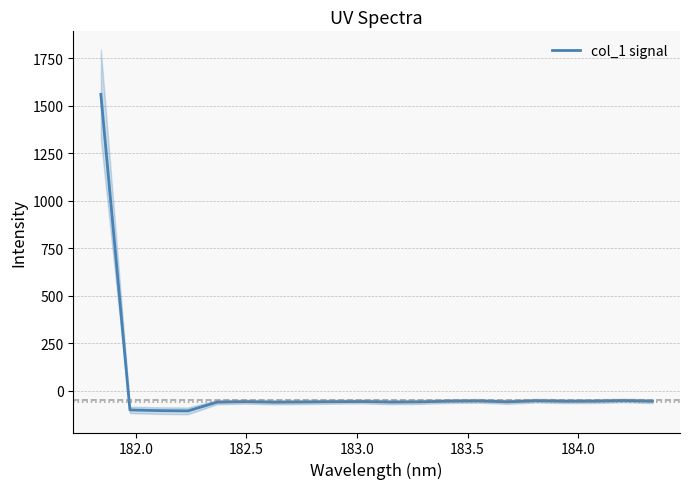

What is the lowest value of the col_1 signal series?

-105.1